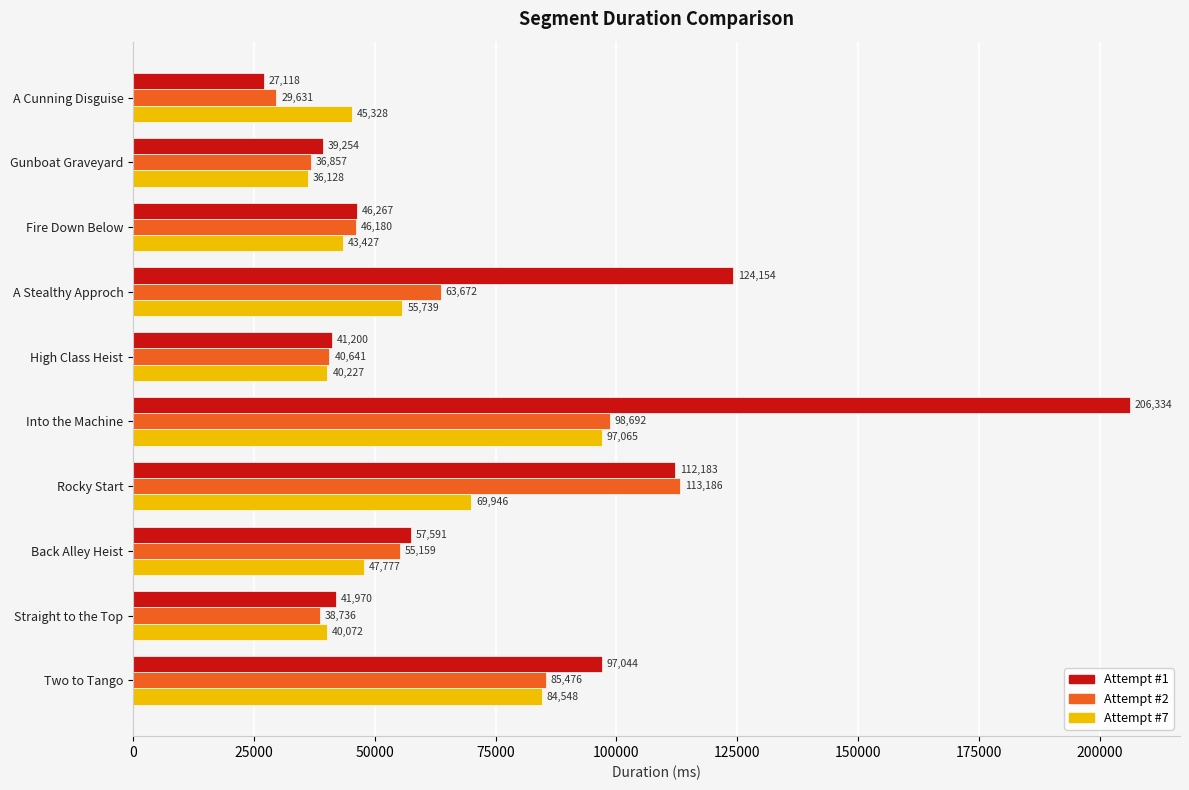

Rank the series by their average value, from lowest to highest.

Attempt #7, Attempt #2, Attempt #1